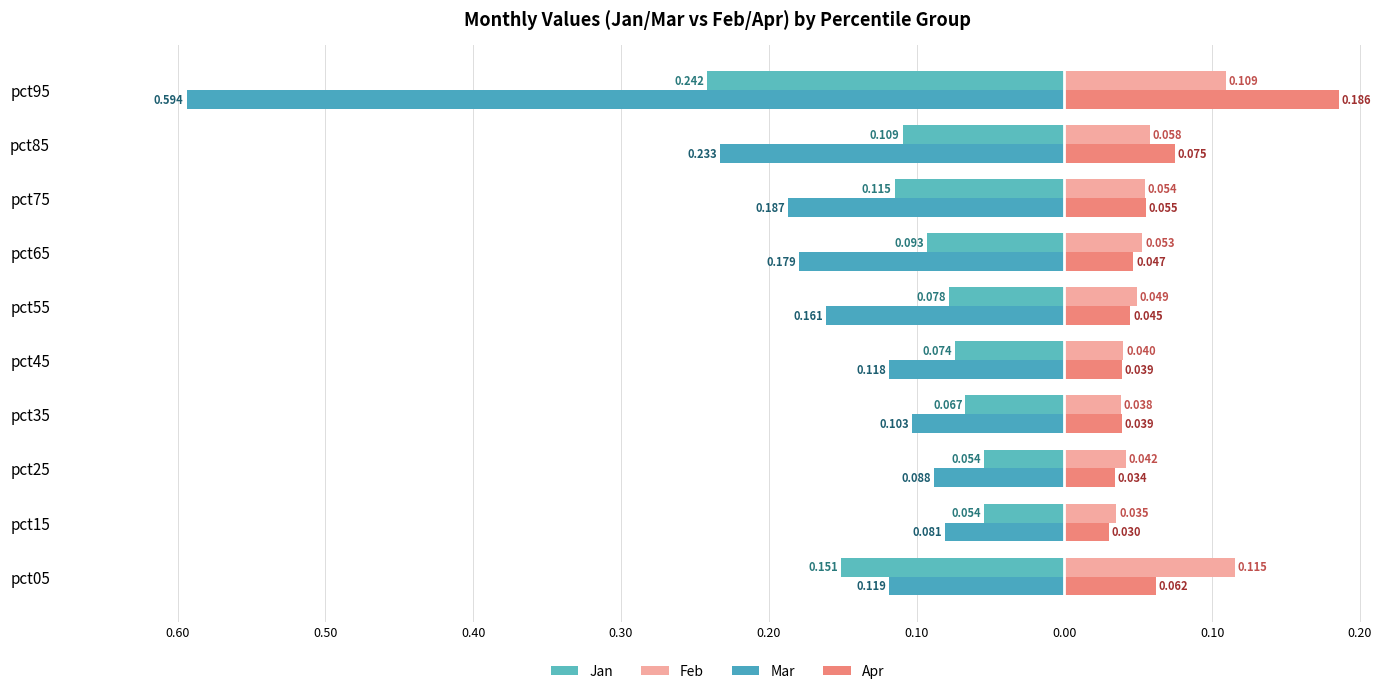

Count the number of categories in the chart.

10